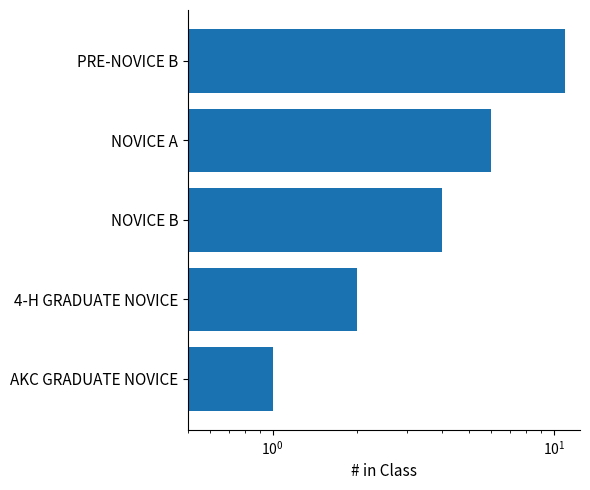

What is the difference between the maximum and minimum values?

10